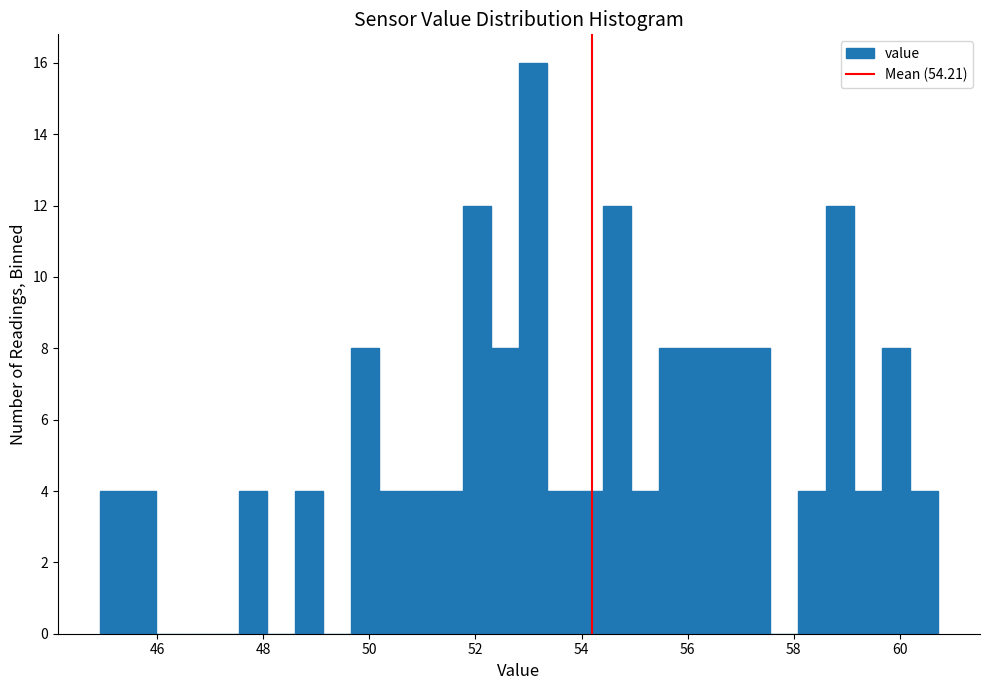

Around what value on the x-axis is the tallest bar? Give the approximate position of its centre, as read against the axis.

53.0